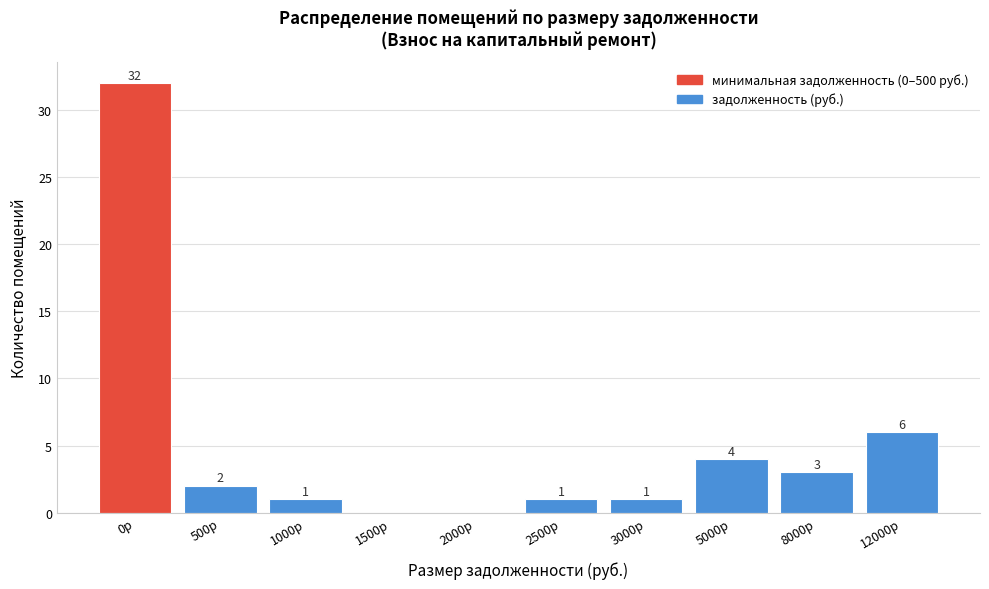

Reading left to right, what are all the values shown in this chart?

0р=32	500р=2	1000р=1	1500р=0	2000р=0	2500р=1	3000р=1	5000р=4	8000р=3	12000р=6